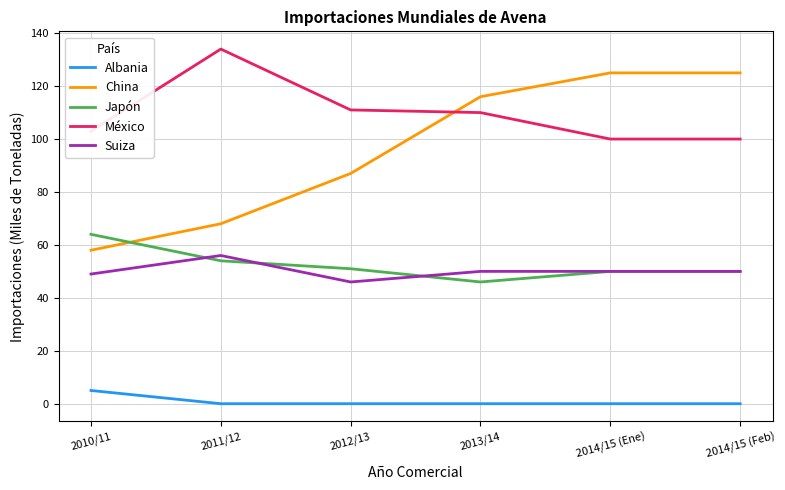

What position from the right is 2012/13?

4